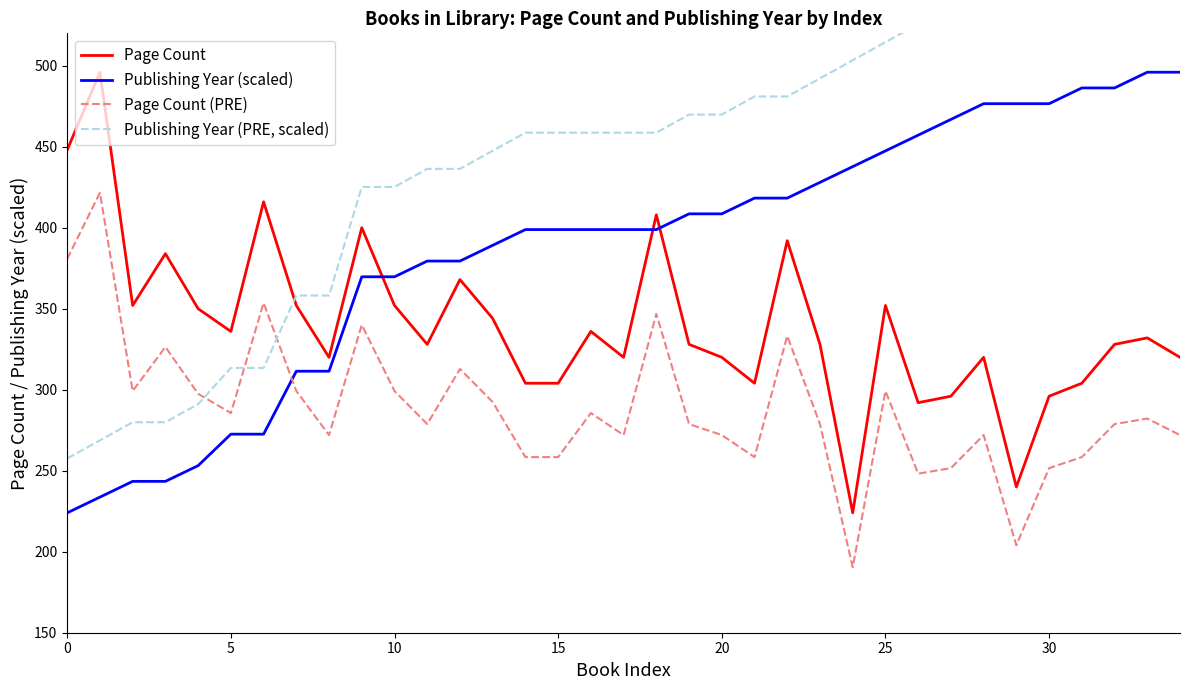

The value of Page Count at 0 is 141.3. True or false?

False